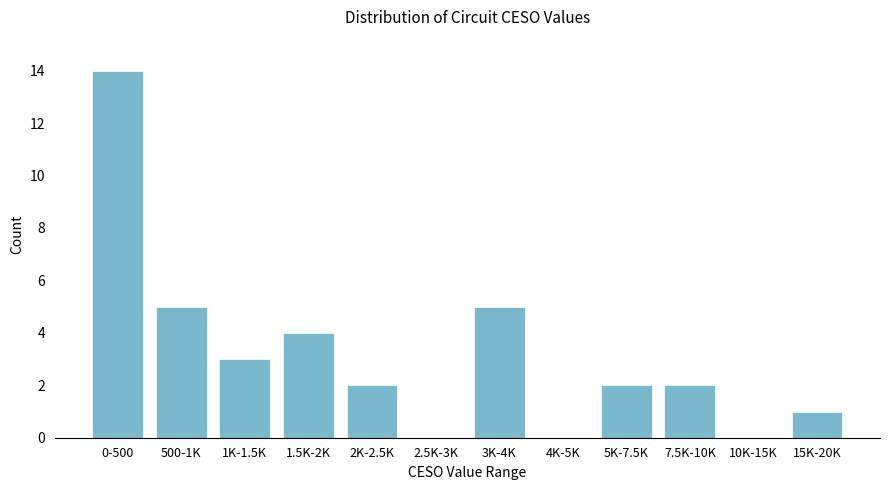

Reading right to left, extract all data points from this chart.

15K-20K=1	10K-15K=0	7.5K-10K=2	5K-7.5K=2	4K-5K=0	3K-4K=5	2.5K-3K=0	2K-2.5K=2	1.5K-2K=4	1K-1.5K=3	500-1K=5	0-500=14